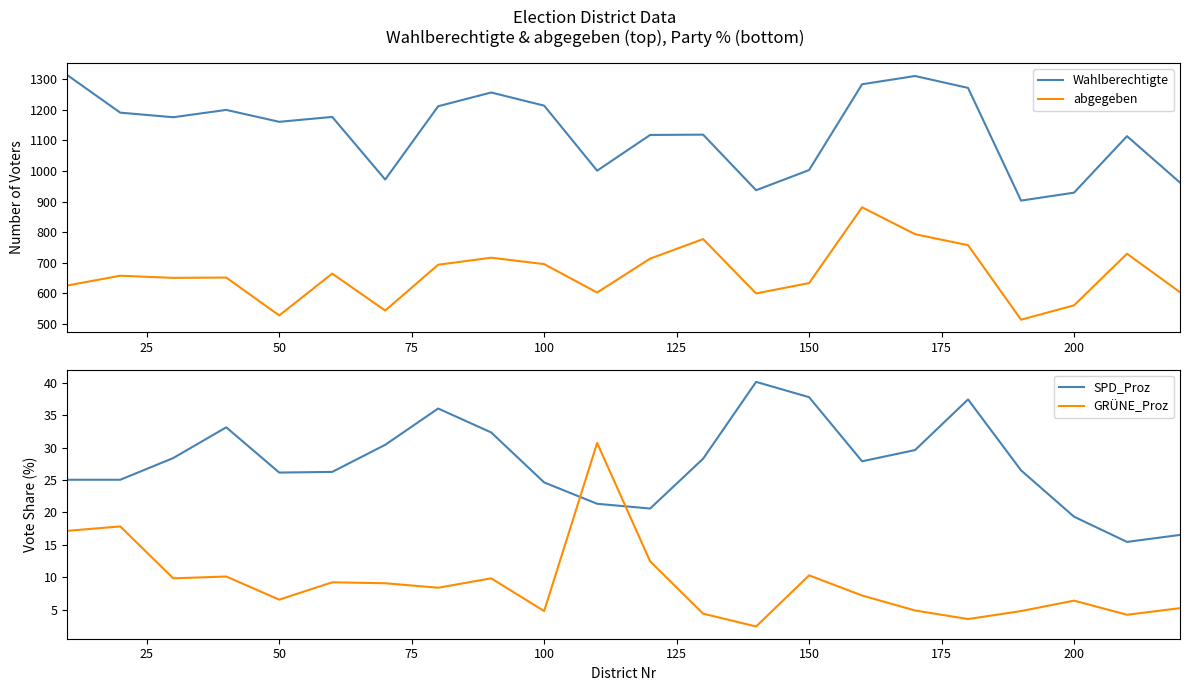

Reading left to right, transcribe all the data shown in this chart.

Wahlberechtigte: 1314.0	1191.0	1176.0	1200.0	1161.0	1177.0	972.0	1212.0	1257.0	1214.0	1001.0	1118.0	1119.0	937.0	1003.0	1284.0	1311.0	1272.0	903.0	929.0	1114.0	962.0
abgegeben: 625.0	657.0	650.0	651.0	527.0	664.0	543.0	693.0	716.0	695.0	602.0	713.0	777.0	599.0	633.0	881.0	793.0	757.0	513.0	560.0	729.0	603.0
SPD_Proz: 25.0	25.0	28.4	33.1	26.1	26.2	30.4	36.0	32.3	24.6	21.3	20.6	28.3	40.1	37.8	27.9	29.6	37.4	26.5	19.3	15.4	16.5
GRÜNE_Proz: 17.2	17.8	9.8	10.1	6.5	9.2	9.1	8.4	9.8	4.8	30.7	12.4	4.4	2.4	10.3	7.2	4.9	3.5	4.8	6.4	4.2	5.2